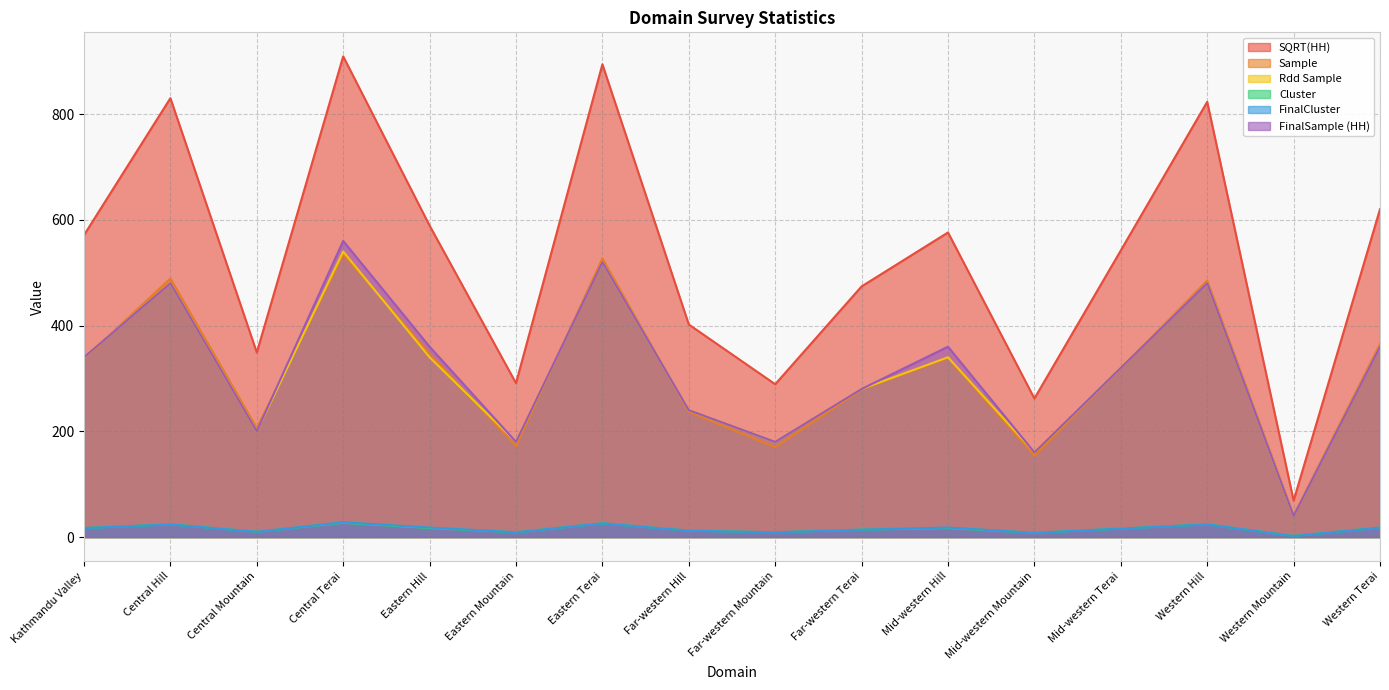

What is the sum of the FinalCluster values at Far-western Mountain and Western Hill?

33